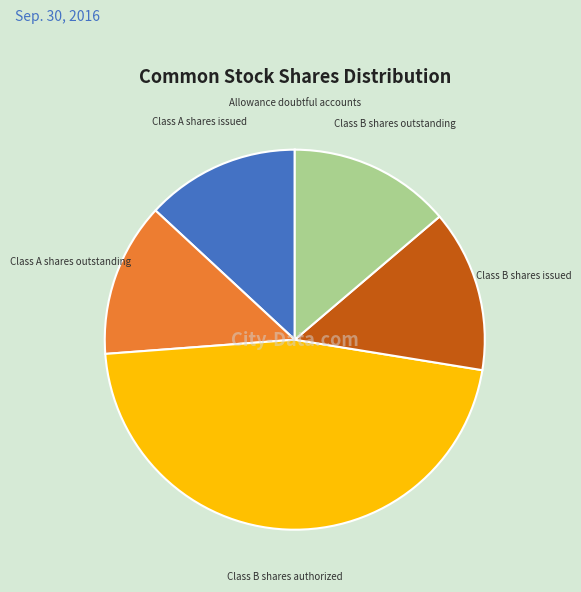

Is there a majority slice in this chart?

No